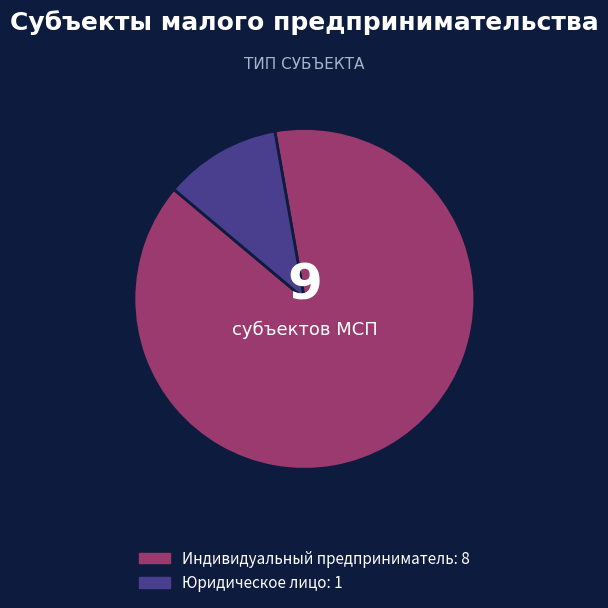

What is the majority slice?

Индивидуальный предприниматель